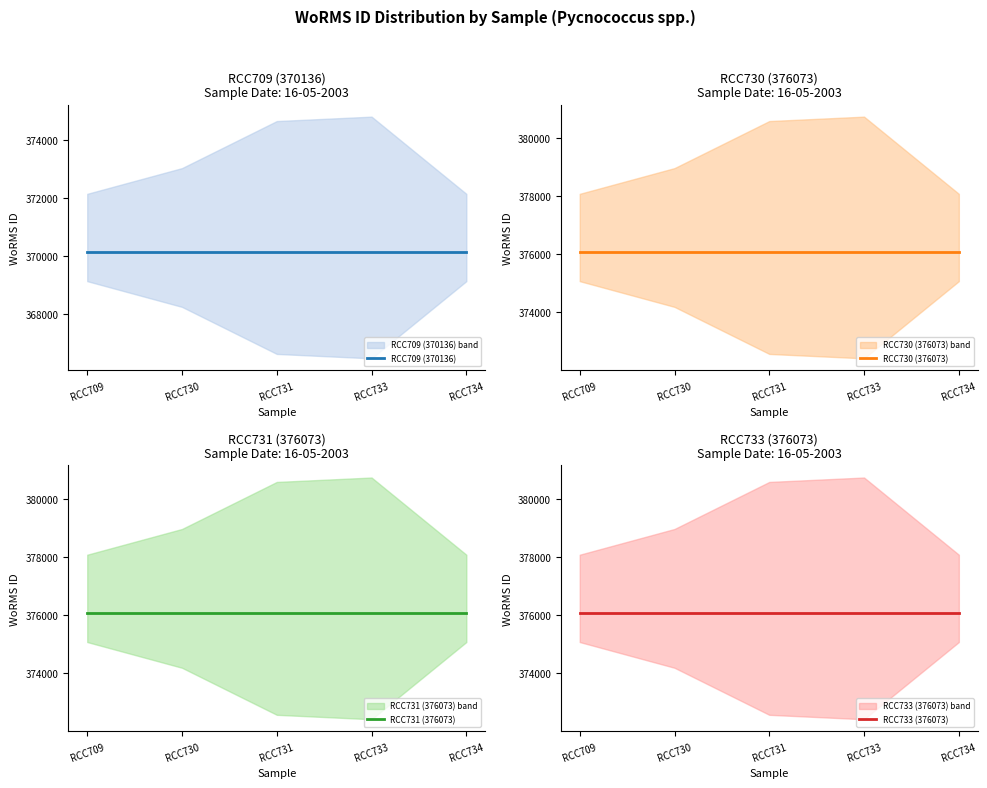

What are all the series names shown in the legend?

RCC709 (370136), RCC730 (376073), RCC731 (376073), RCC733 (376073)